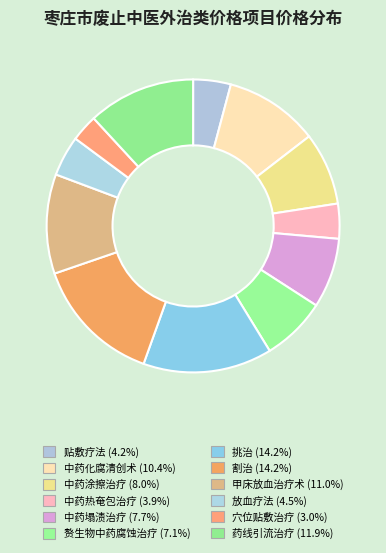

How many segments does this pie chart have?

12